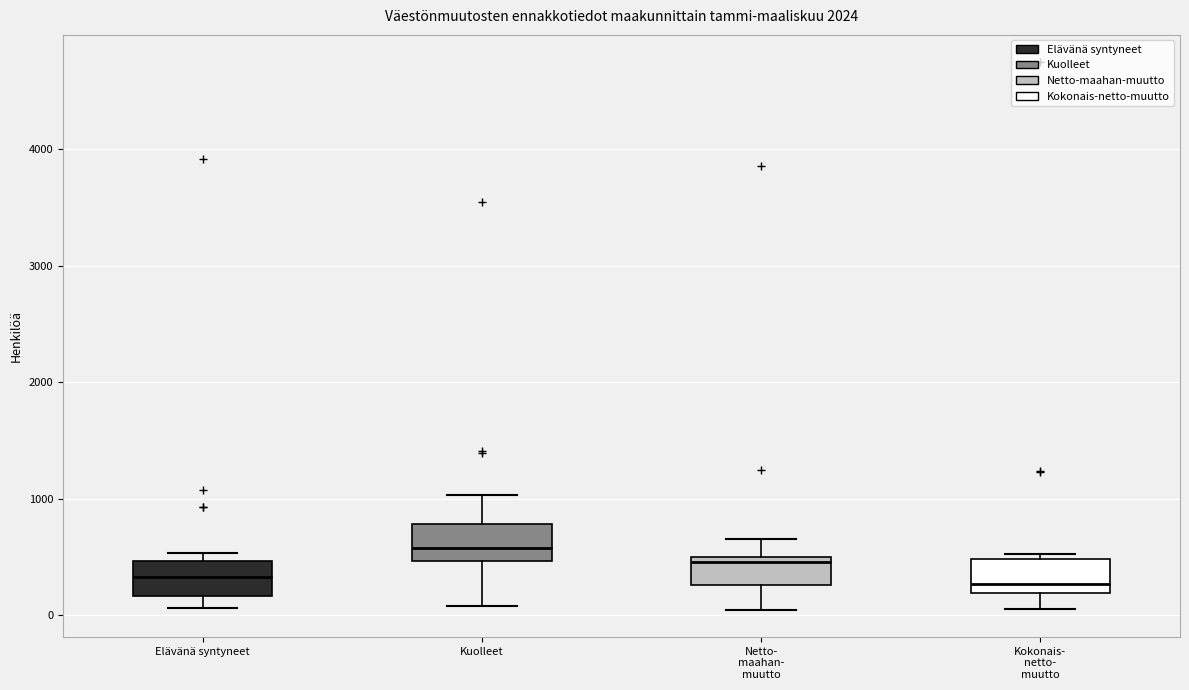

Where is the lower edge of the box for Elävänä syntyneet on the y-axis? The values are not printed on the chart, so give them approximately, as read against the axis.

200